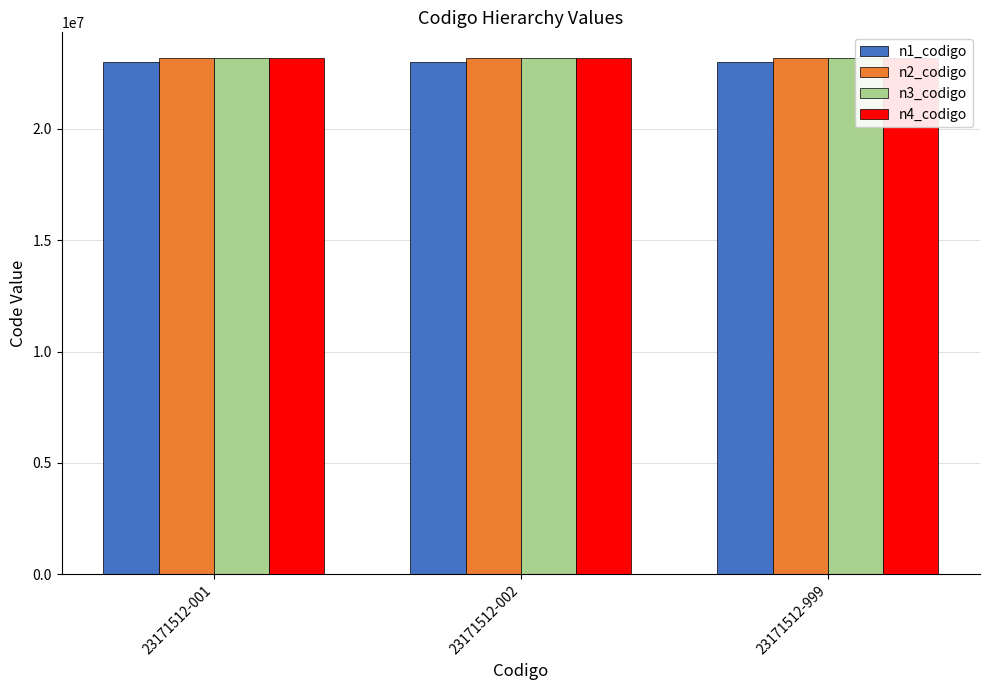

Reading left to right, transcribe all the data shown in this chart.

n1_codigo: 23000000	23000000	23000000
n2_codigo: 23170000	23170000	23170000
n3_codigo: 23171500	23171500	23171500
n4_codigo: 23171512	23171512	23171512